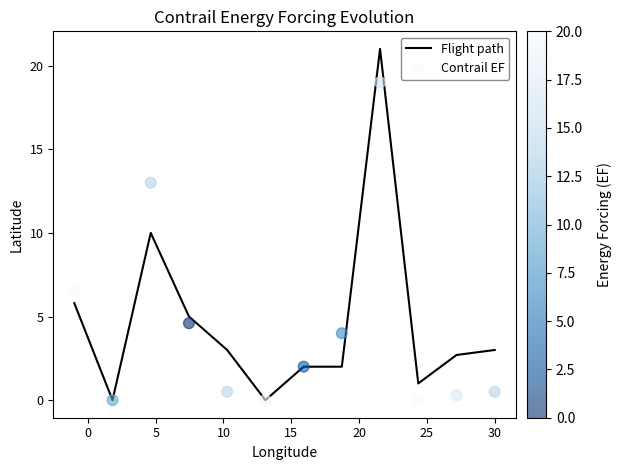

Is the value of Contrail EF at 0 greater than the value of Flight path at 35?

No